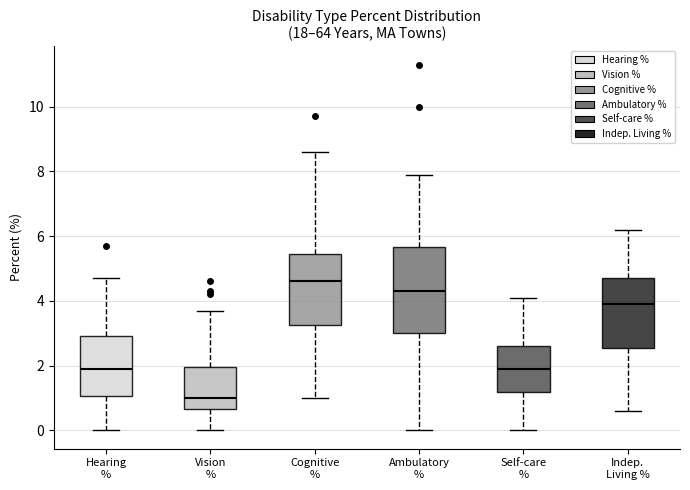

Where does the lower whisker of the box for Hearing % end on the y-axis? The values are not printed on the chart, so give them approximately, as read against the axis.

0.0